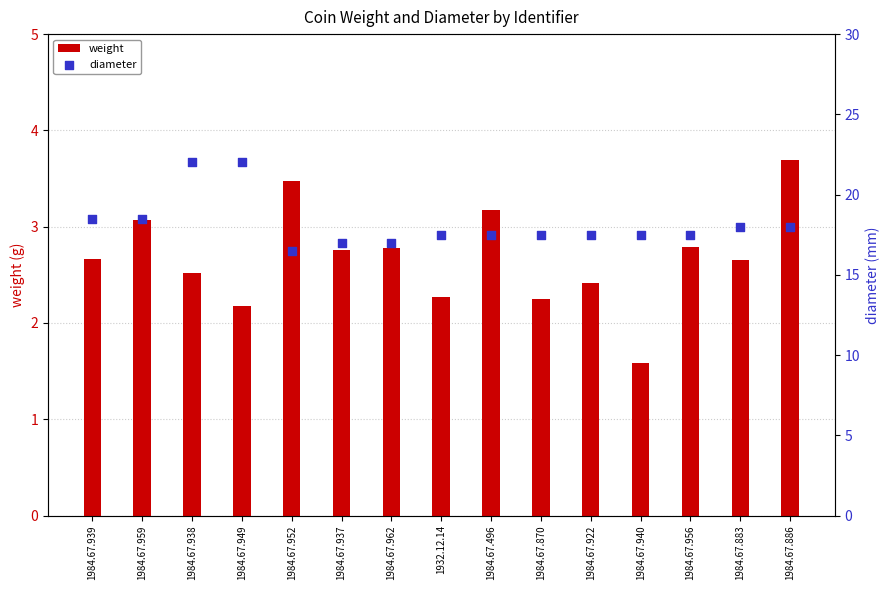

Which series reaches the maximum Y coordinate?

diameter